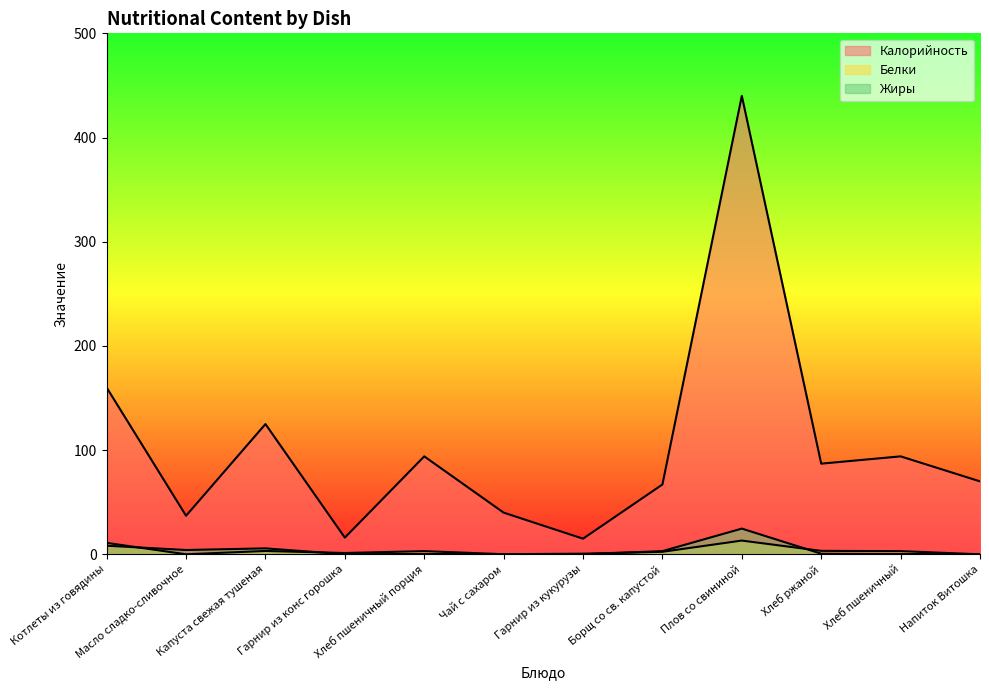

At Хлеб ржаной, list the series in order from smallest to largest.

Жиры, Белки, Калорийность